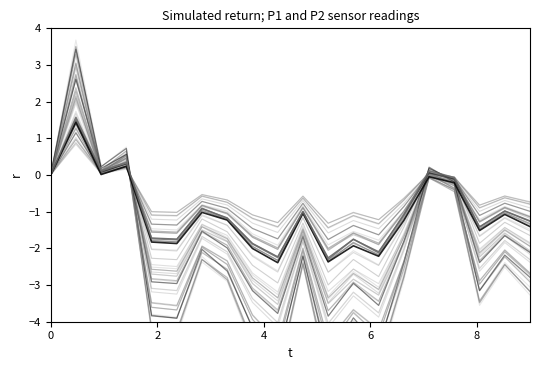

How many negative values does the P2_trace series have?

16